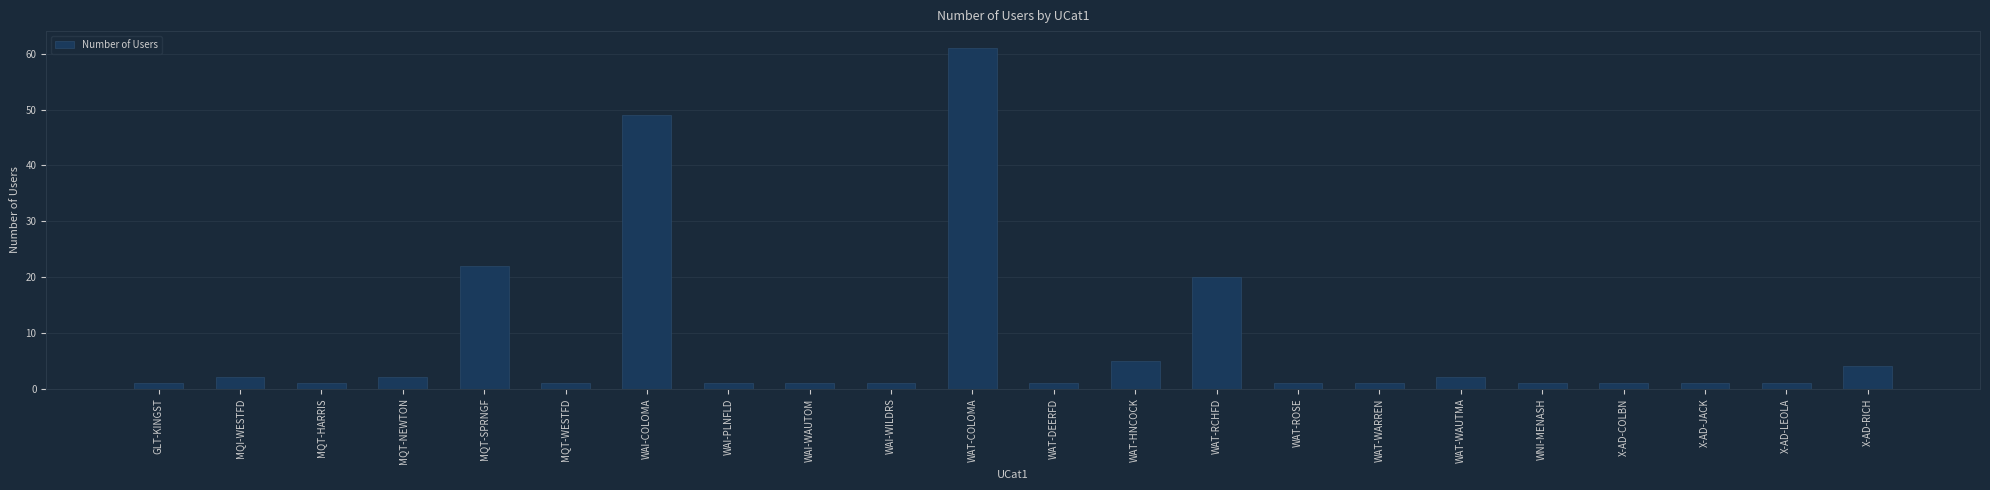

What is the change in value from WAT-WAUTMA to WNI-MENASH?

-1